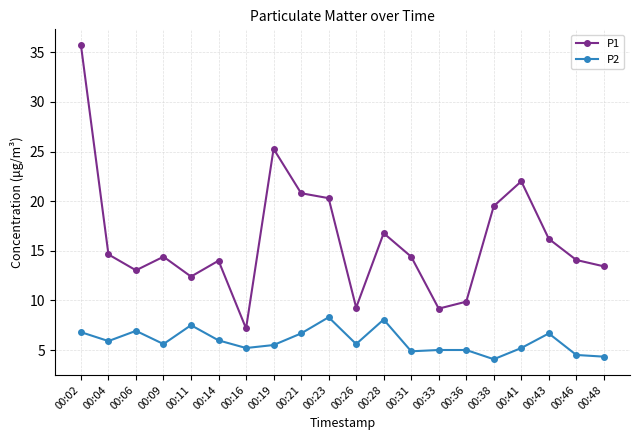

At which category does P2 reach its first local valley?

00:04